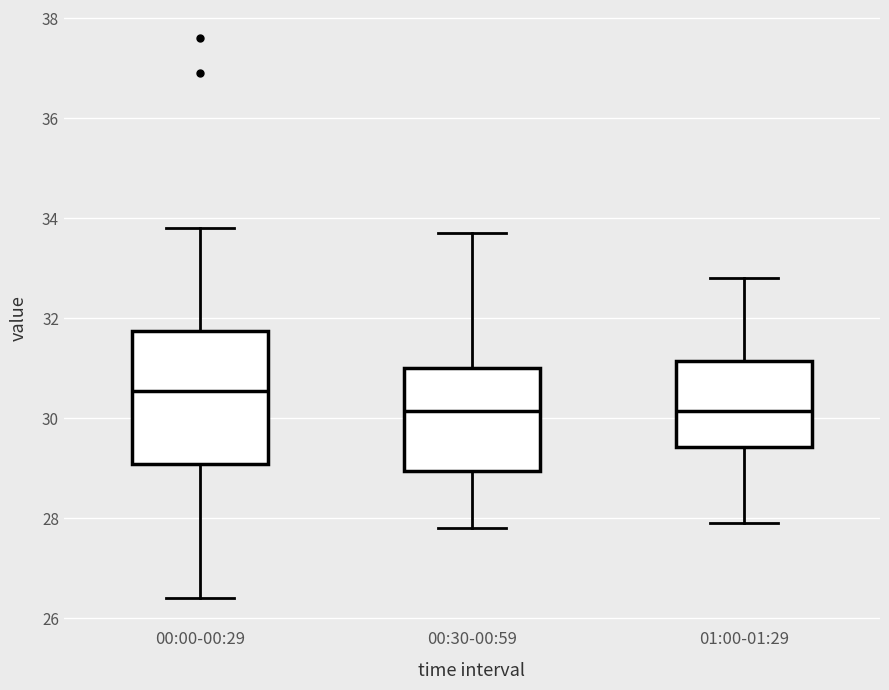

Reading left to right, transcribe this box plot: for each box, give where its median line is, the range the box spans, and where its two whiskers end, as read against the y-axis. The values are not printed on the chart, so give them approximately, as read against the axis.

00:00-00:29: median 30.6, box 29.0 to 31.8, whiskers 26.4 to 33.8
00:30-00:59: median 30.2, box 29.0 to 31.0, whiskers 27.8 to 33.8
01:00-01:29: median 30.2, box 29.4 to 31.2, whiskers 28.0 to 32.8